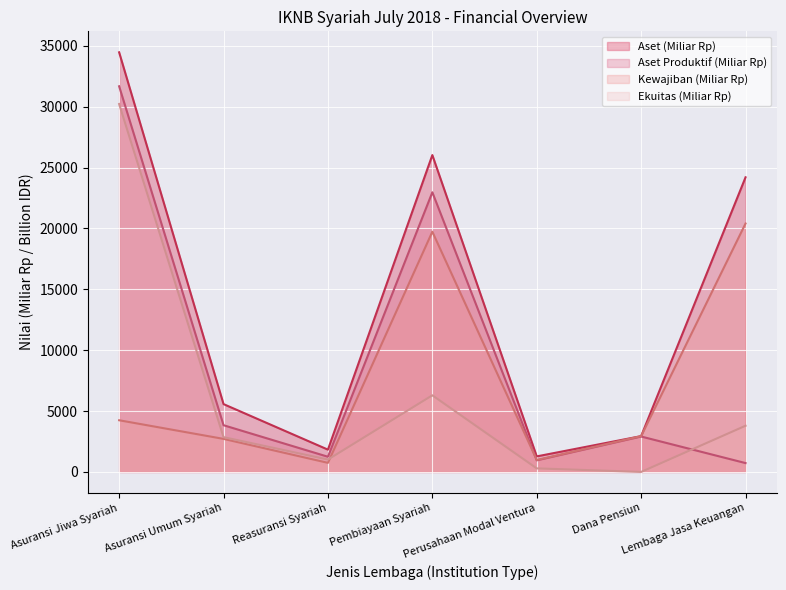

How many lines are shown in the chart?

4